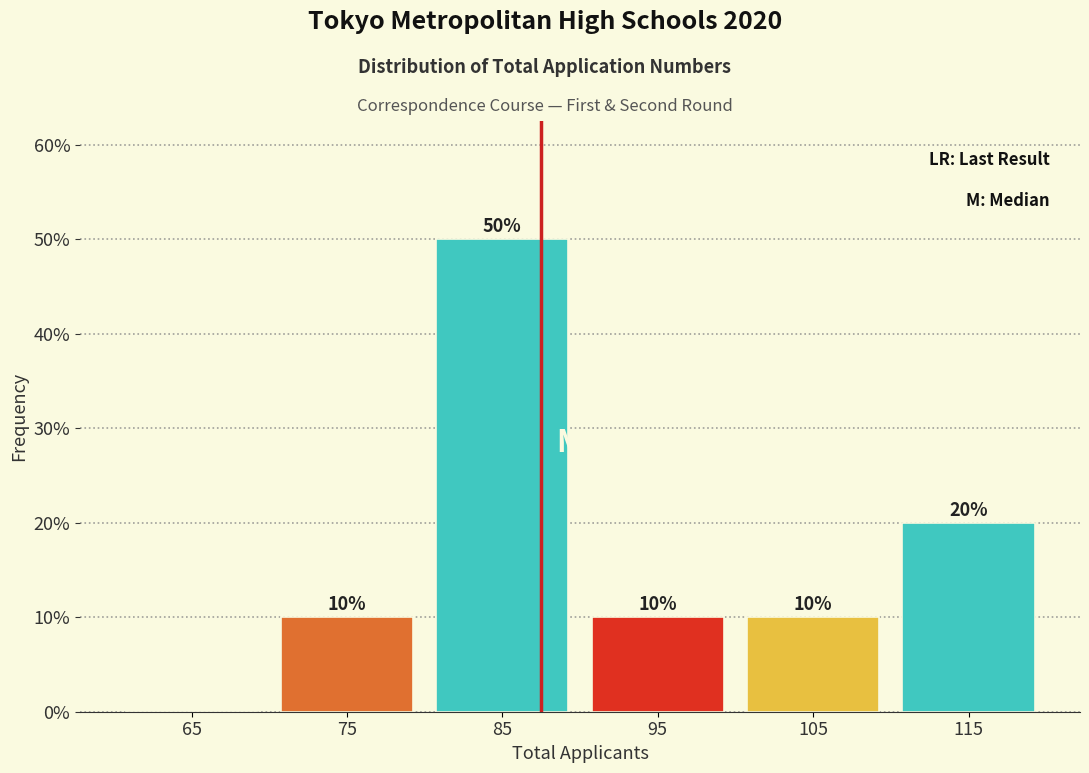

Over which range of the x-axis is the bar tallest?

80 to 90